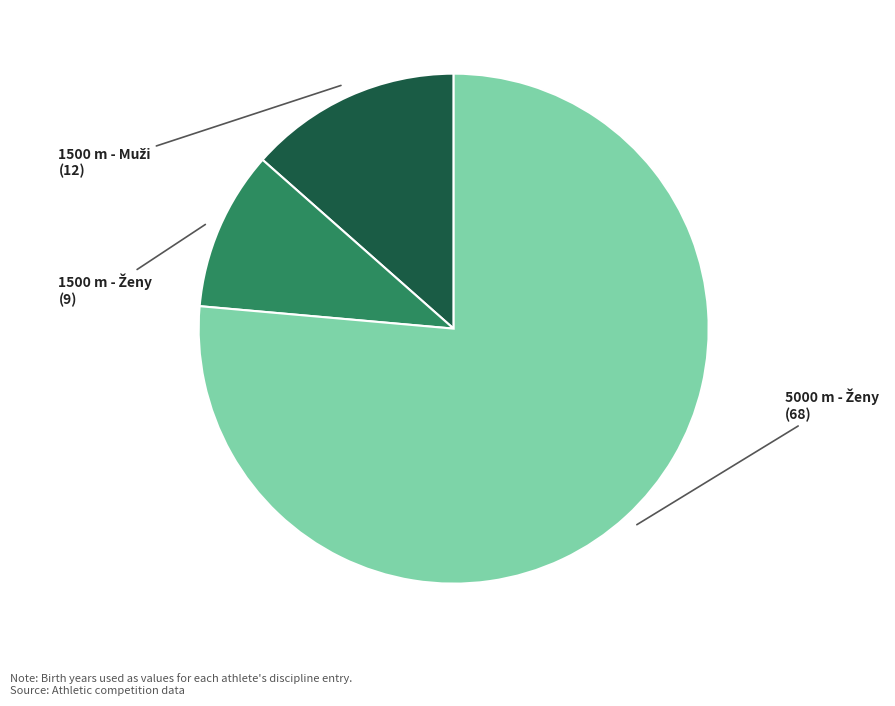

Does any single category account for the majority?

Yes